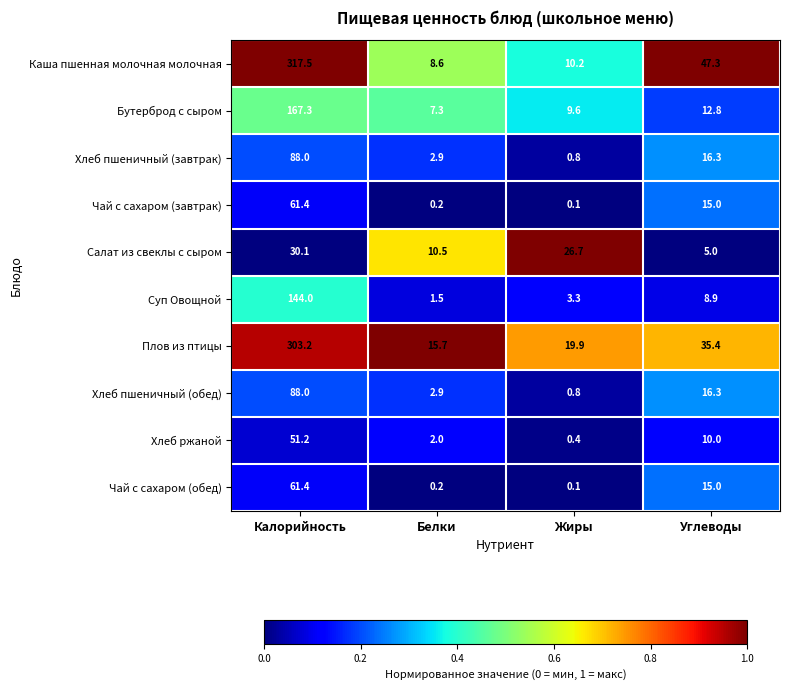

What is the difference between the highest and lowest values at Жиры?

26.6